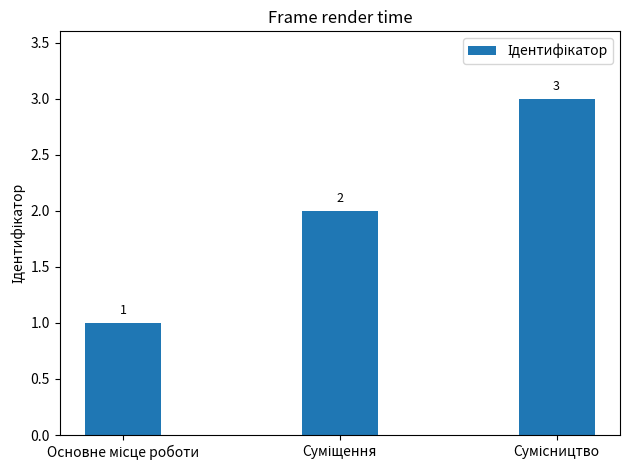

Count the values in the range 1 to 3.

3